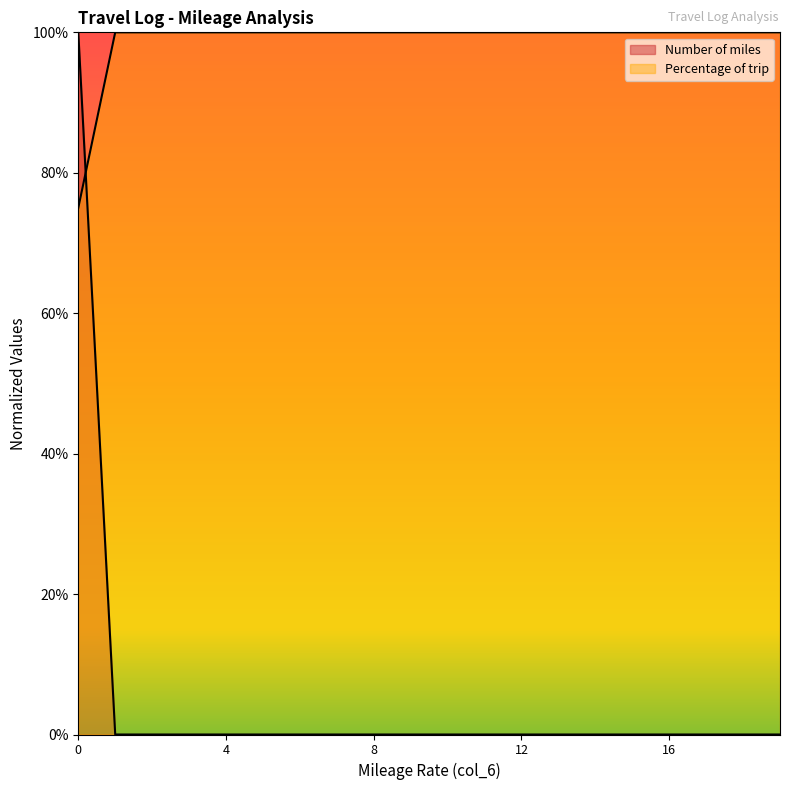

List the series in order of their overall mean, lowest first.

Number of miles, Percentage of trip